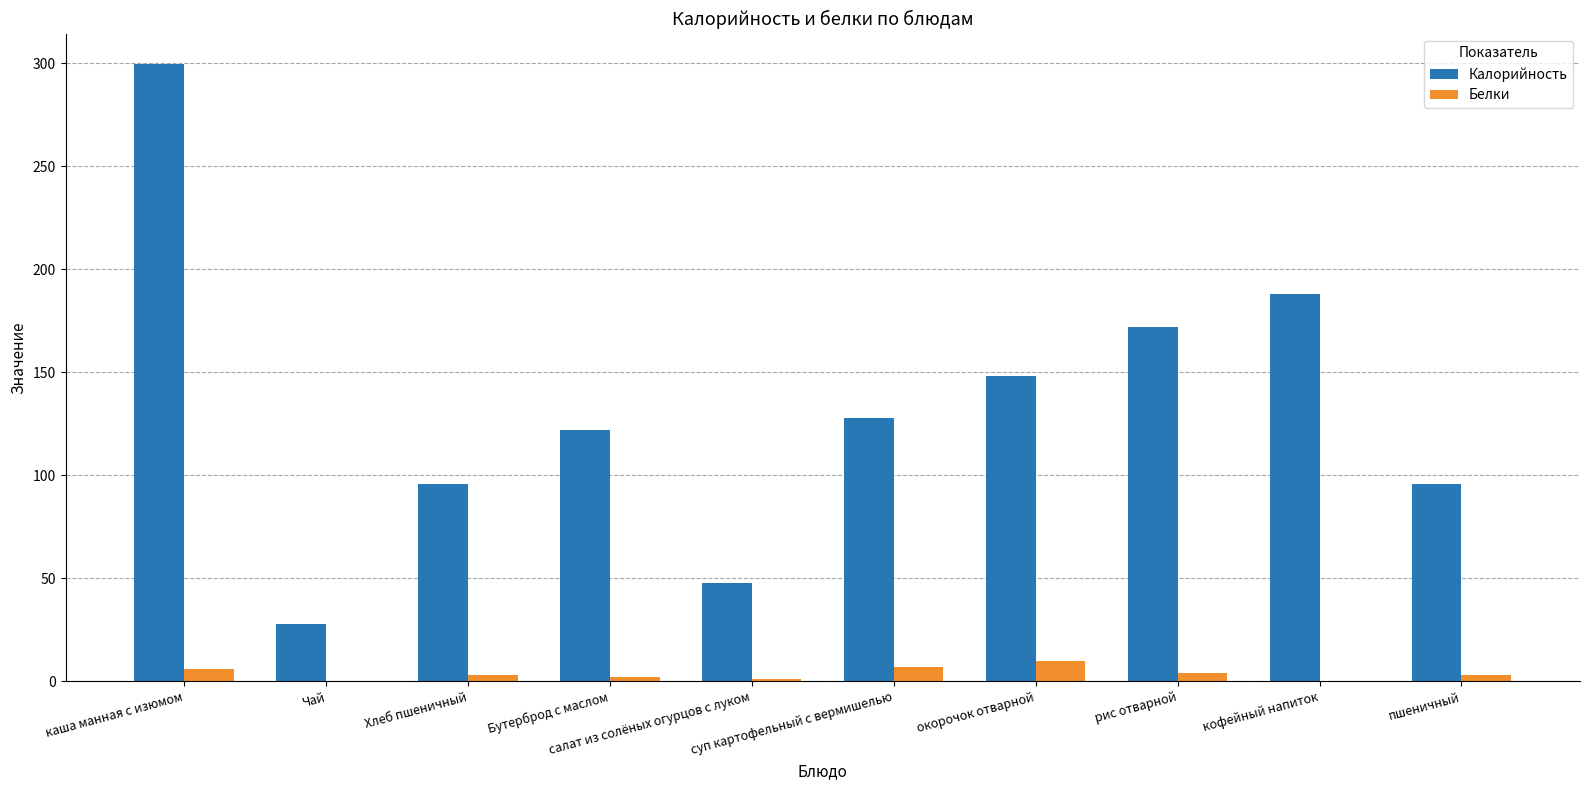

Which series has the largest total across all categories?

Калорийность